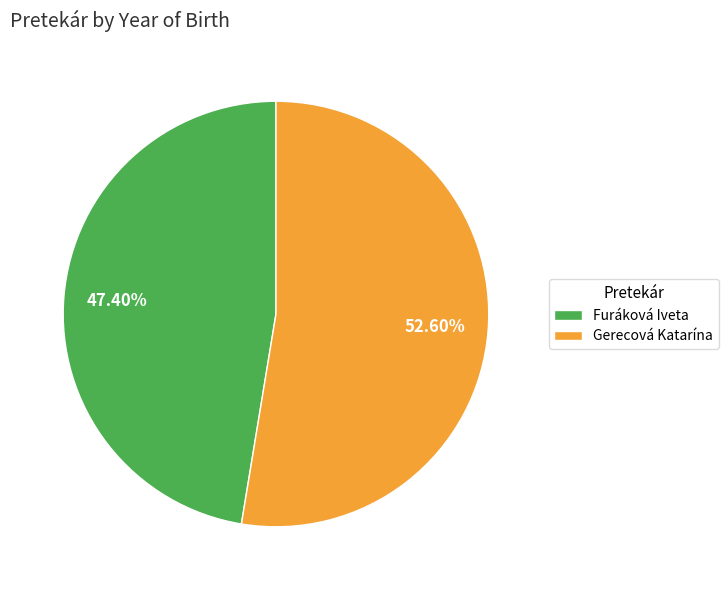

What percentage is the Gerecová Katarína slice, to the nearest percent?

53%